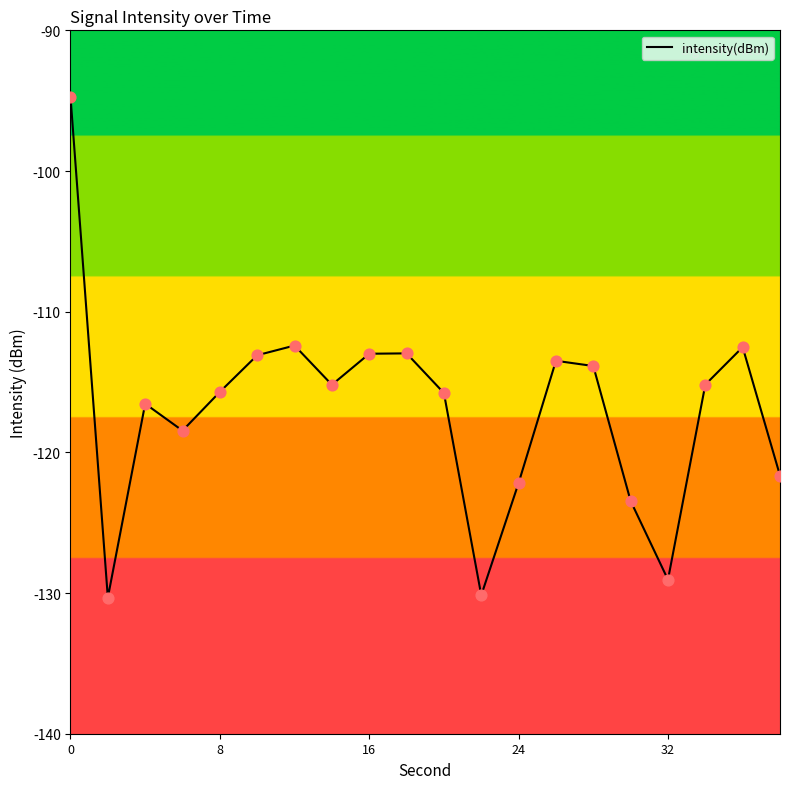

What is the difference between the maximum and minimum values?

35.6